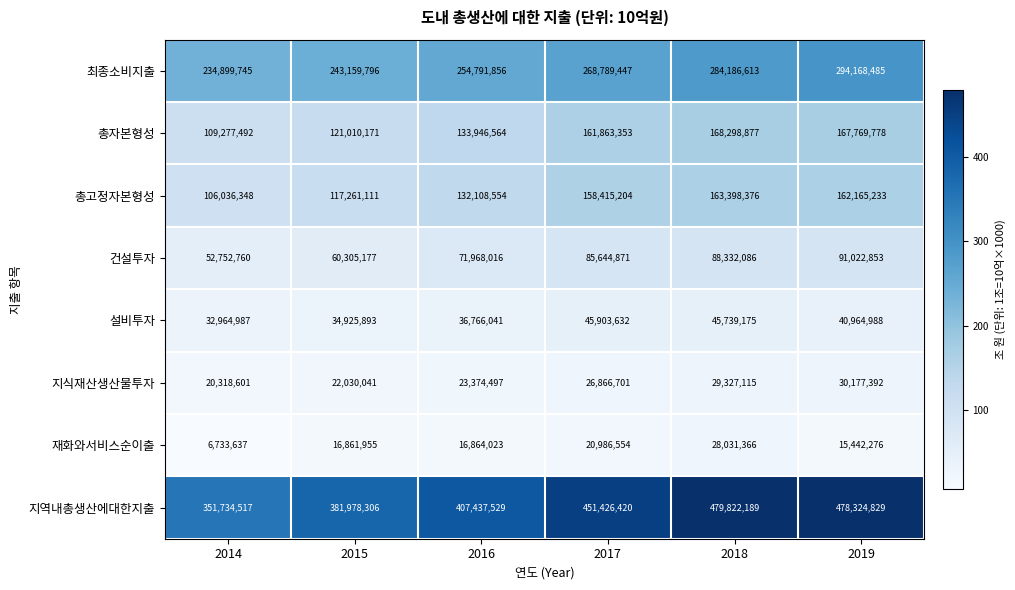

What is the difference between the second highest and minimum values in the 재화와서비스순이출 series?

14252917